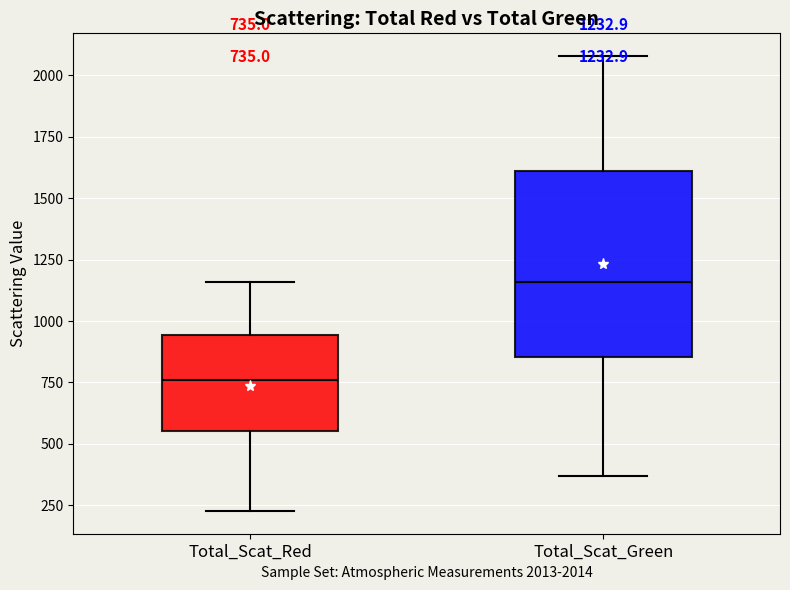

Which box's median line is the highest?

Total_Scat_Green